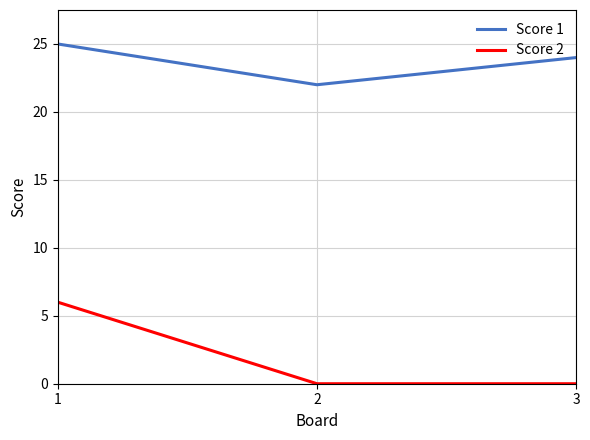

Count the number of categories in the chart.

3